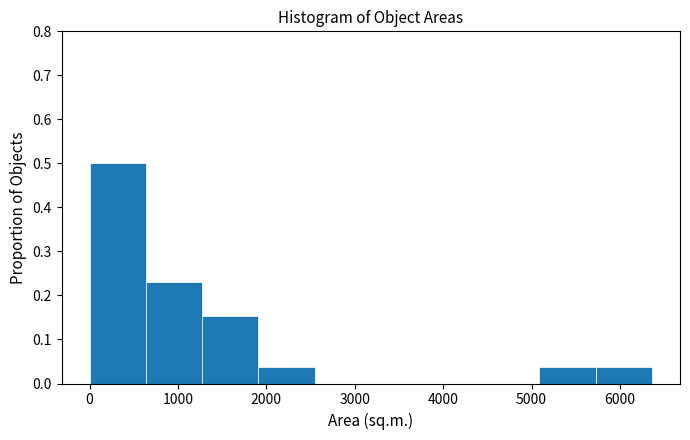

Reading left to right, list every bar in this chart as the range it spans on the x-axis followed by its height. Neither the bar edges nor the heights are printed on the chart, so give them approximately, as read against the axes.

0 to 600: 0.50
600 to 1300: 0.23
1300 to 1900: 0.15
1900 to 2500: 0.04
2500 to 3200: 0
3200 to 3800: 0
3800 to 4500: 0
4500 to 5100: 0
5100 to 5700: 0.04
5700 to 6400: 0.04